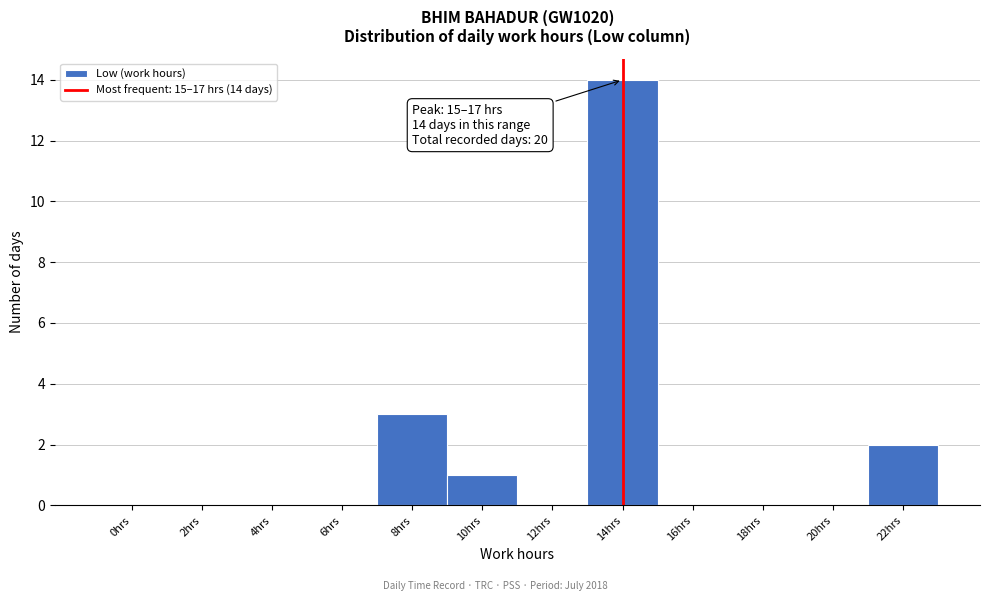

Reading left to right, extract all data points from this chart.

0hrs=0	2hrs=0	4hrs=0	6hrs=0	8hrs=3	10hrs=1	12hrs=0	14hrs=14	16hrs=0	18hrs=0	20hrs=0	22hrs=2